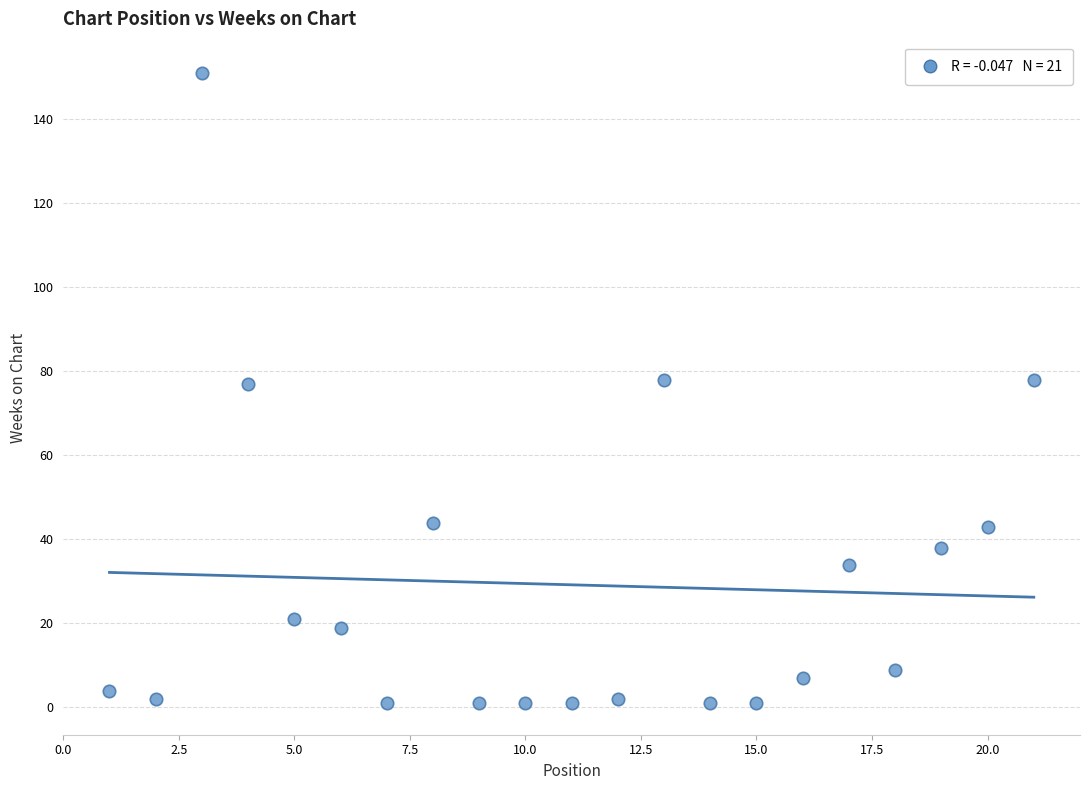

What is the range of X values (max minus min)?

20